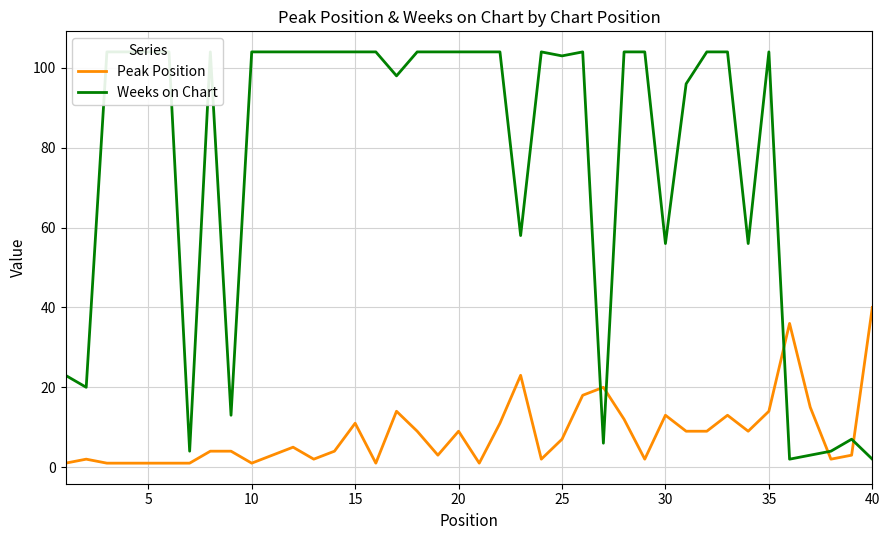

Reading left to right, extract all data points from this chart.

Peak Position: 1	2	1	1	1	1	1	4	4	1	3	5	2	4	11	1	14	9	3	9	1	11	23	2	7	18	20	12	2	13	9	9	13	9	14	36	15	2	3	40
Weeks on Chart: 23	20	104	104	104	104	4	104	13	104	104	104	104	104	104	104	98	104	104	104	104	104	58	104	103	104	6	104	104	56	96	104	104	56	104	2	3	4	7	2